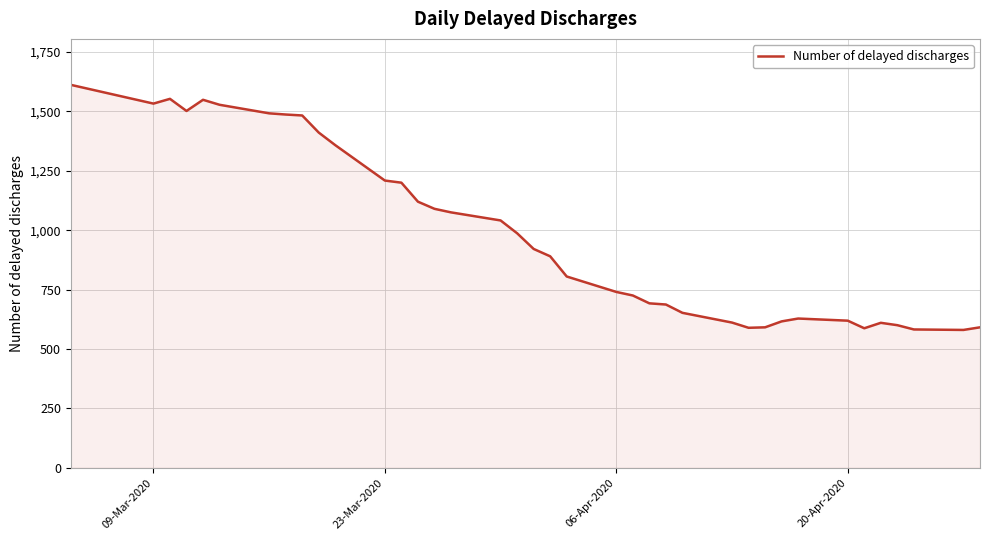

What is the smallest value displayed?

580